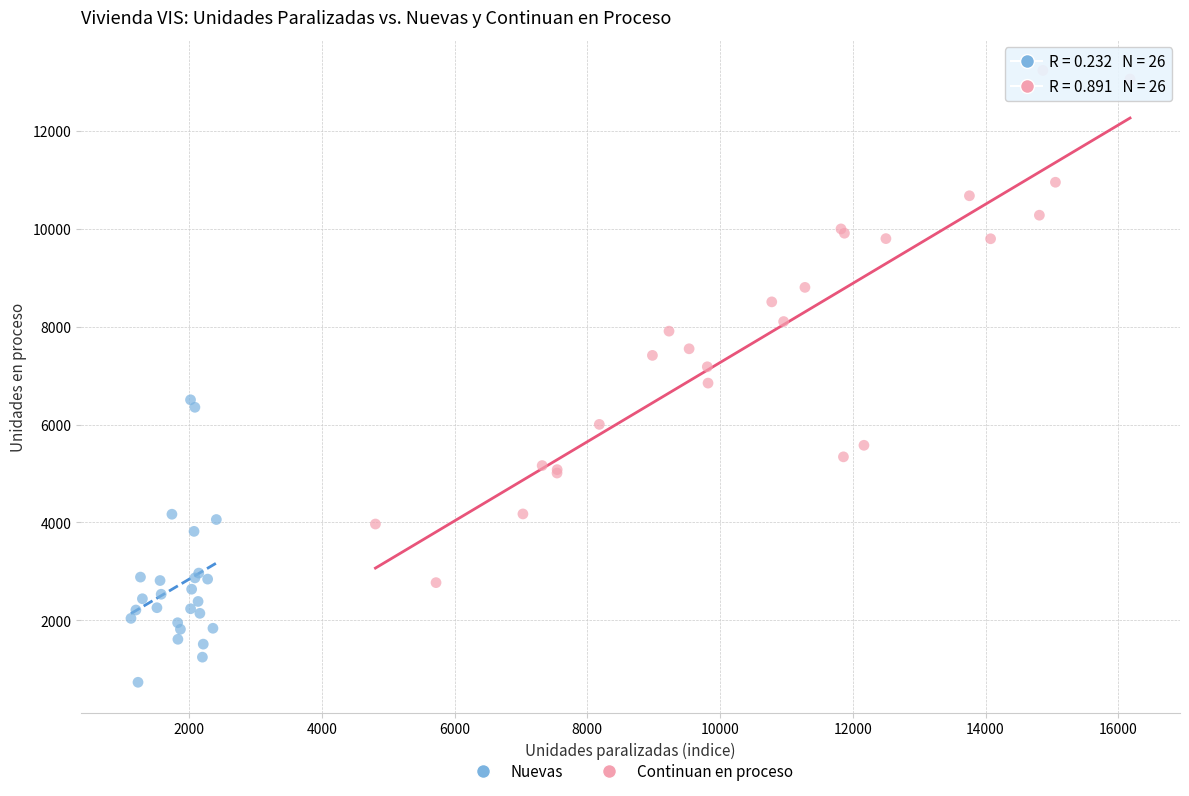

What are all the series names shown in the legend?

Nuevas, Continuan en proceso